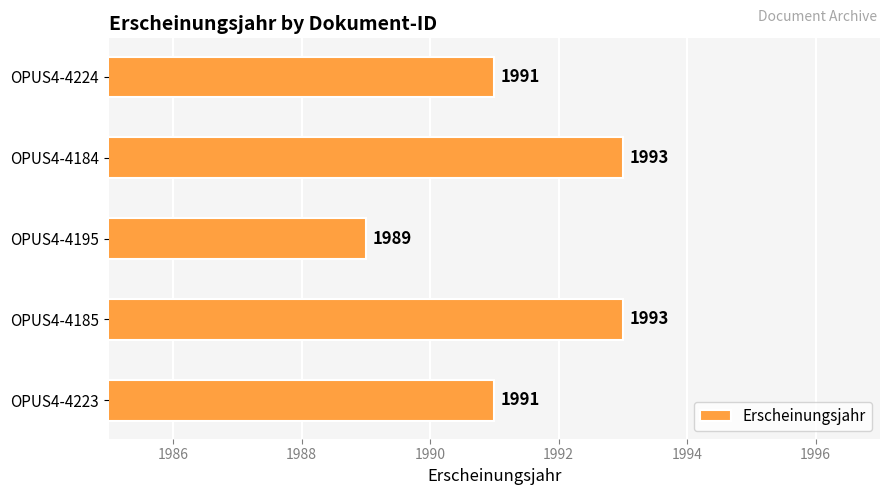

Does the chart contain stacked bars?

No